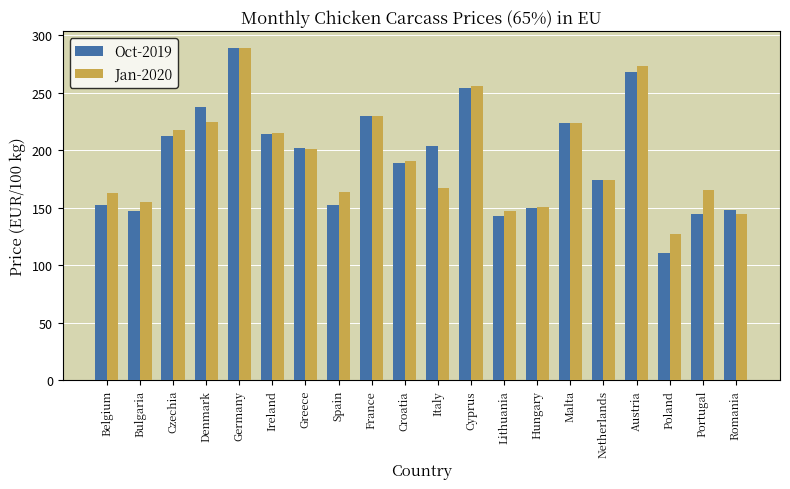

Which category has the lowest value in the Jan-2020 series?

Poland